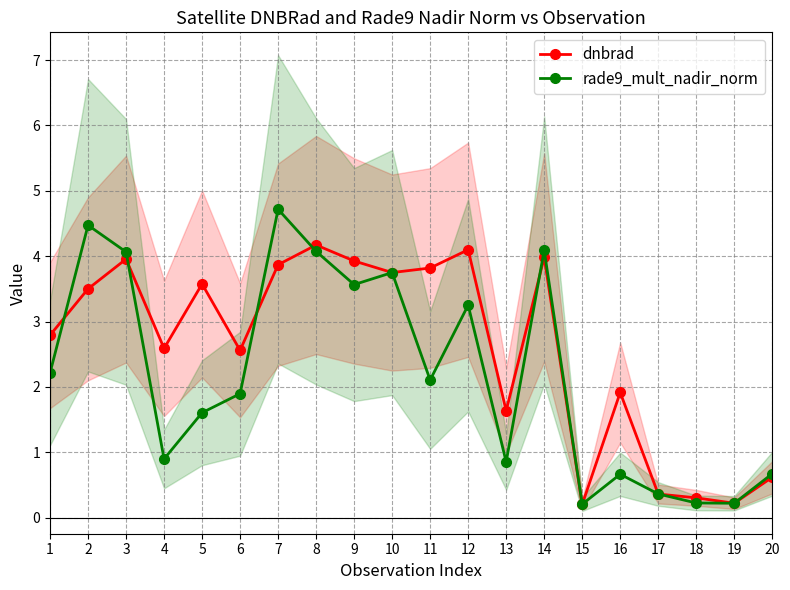

What is the sum of all dnbrad values?

51.8